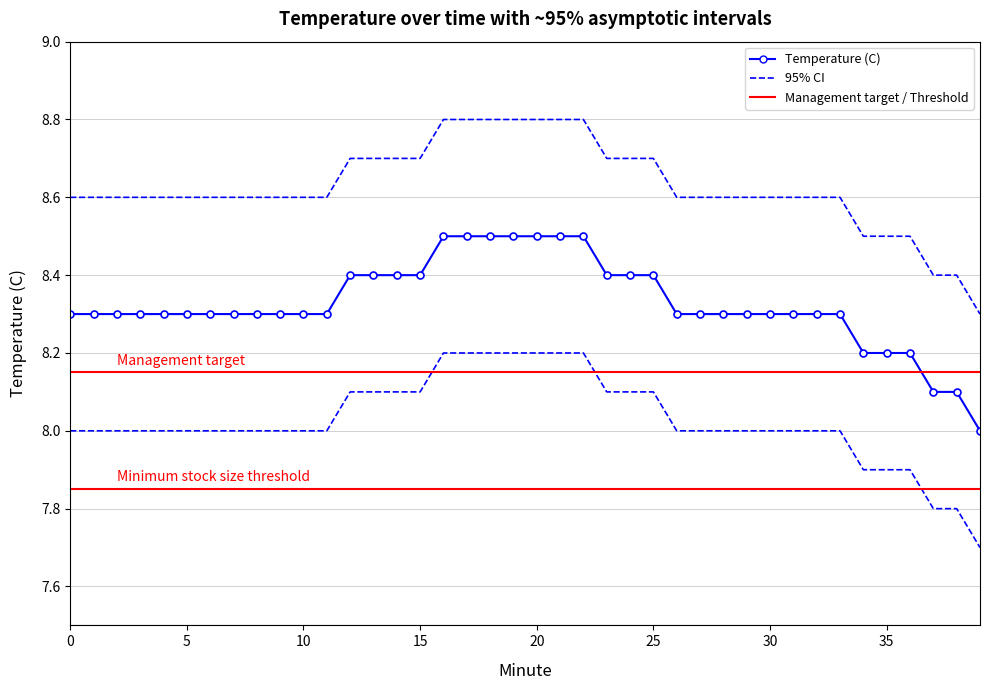

True or false: Lower CI and Upper CI intersect in this chart.

False